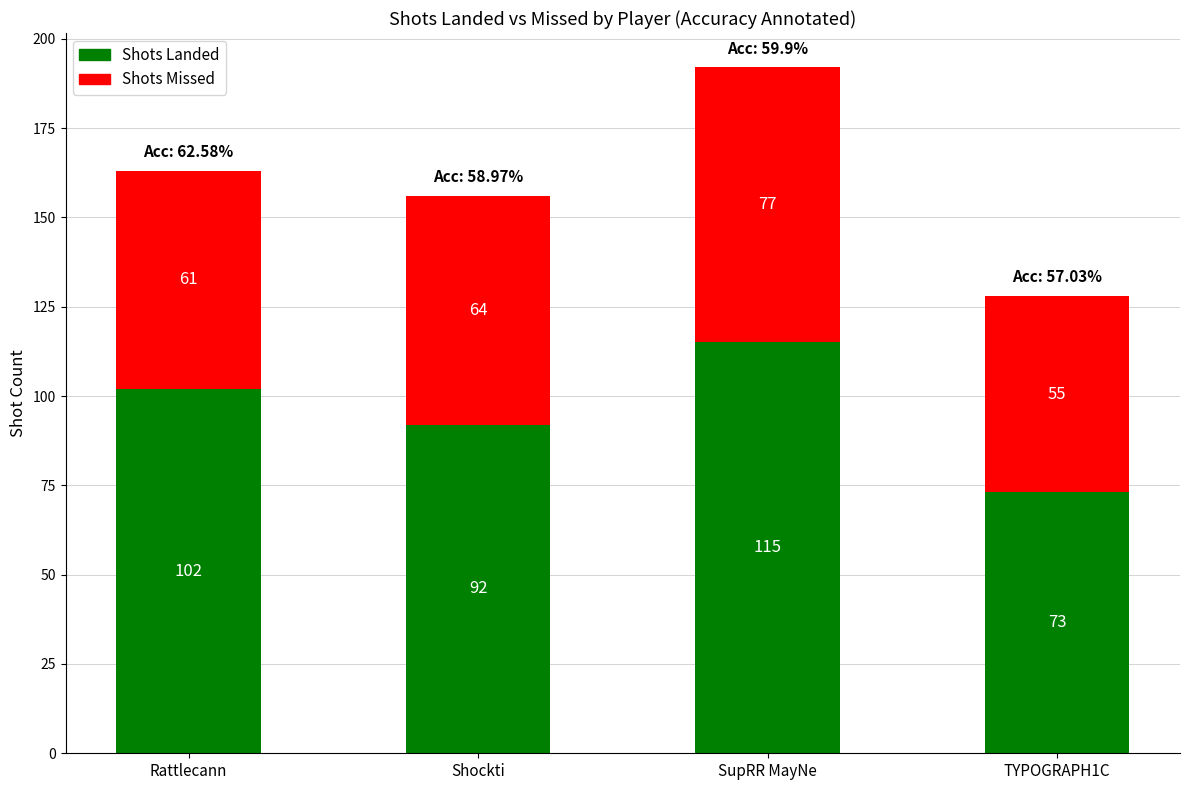

Is it true that Shots Landed equals 102 at Rattlecann?

True